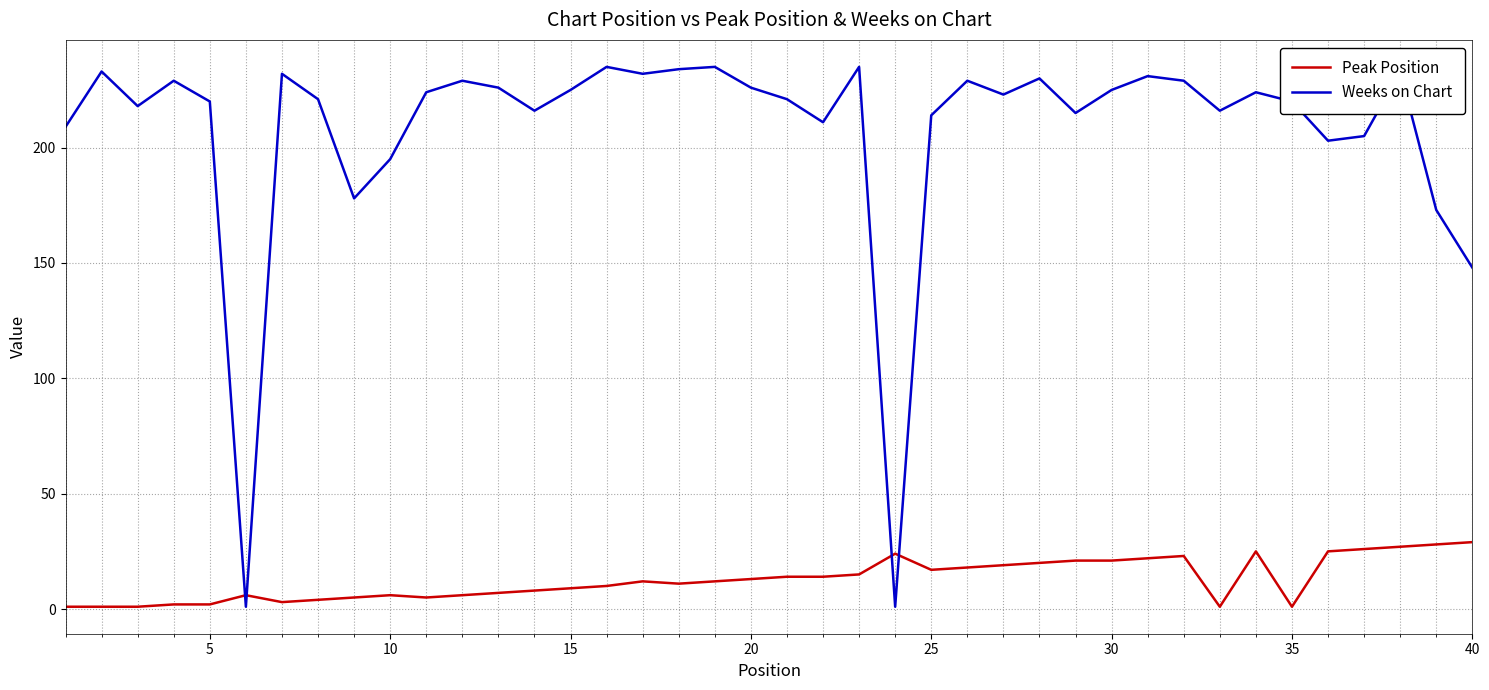

Rank the series by their maximum value, from highest to lowest.

Weeks on Chart, Peak Position